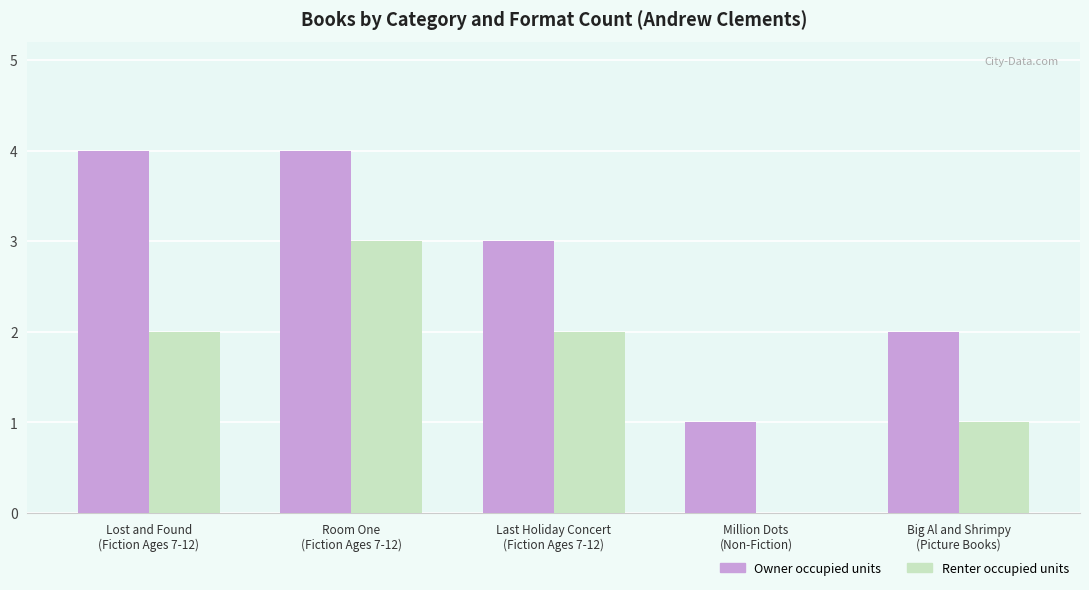

Which series has the largest total across all categories?

Owner occupied units